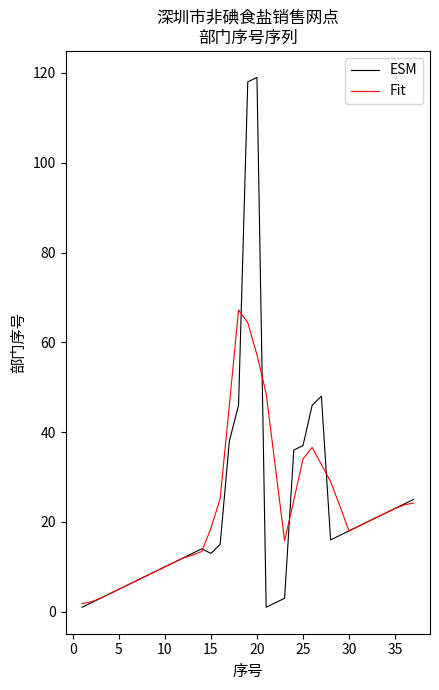

Which series has the widest spread of values?

ESM